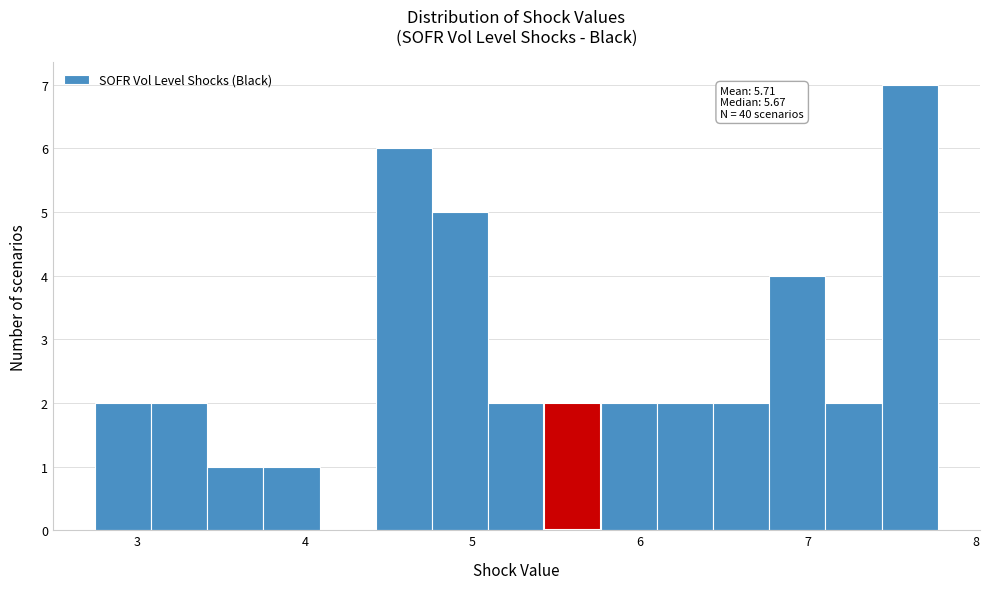

Around what value on the x-axis is the tallest bar? Give the approximate position of its centre, as read against the axis.

7.6